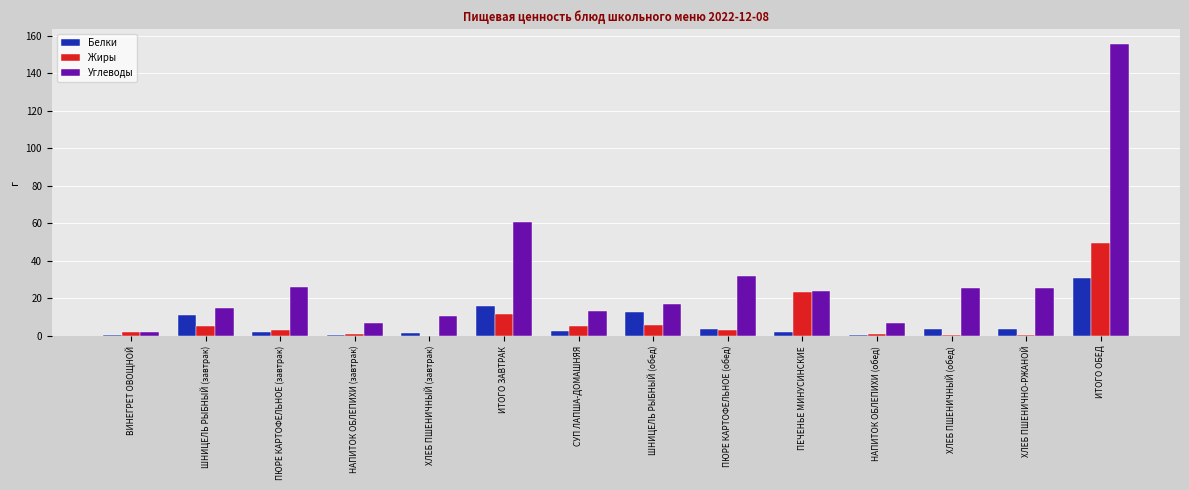

Which series changed the most between ВИНЕГРЕТ ОВОЩНОЙ and ХЛЕБ ПШЕНИЧНО-РЖАНОЙ?

Углеводы